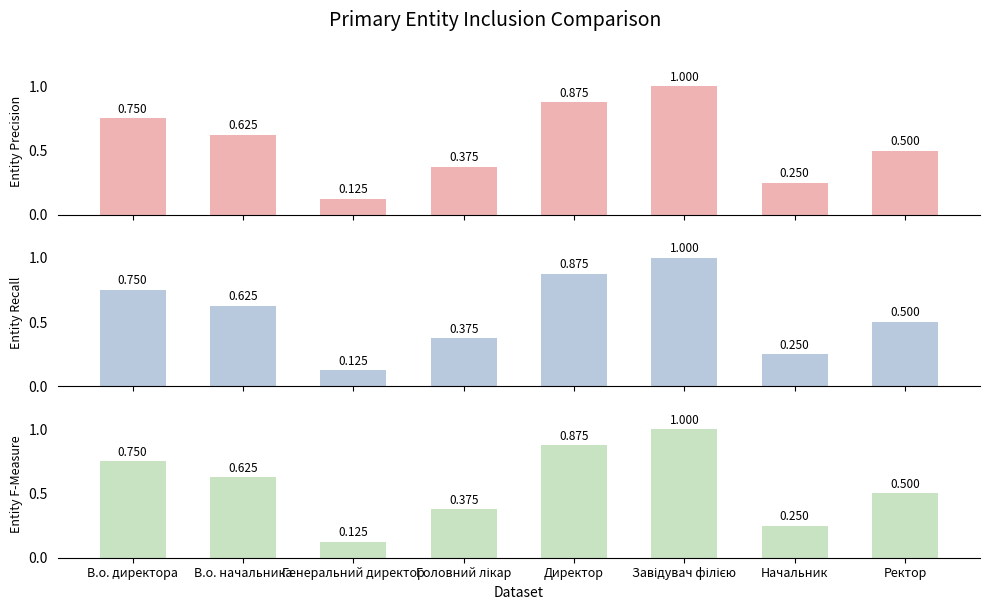

Rank the categories by value from highest to lowest.

Завідувач філією, Директор, В.о. директора, В.о. начальника, Ректор, Головний лікар, Начальник, Генеральний директор